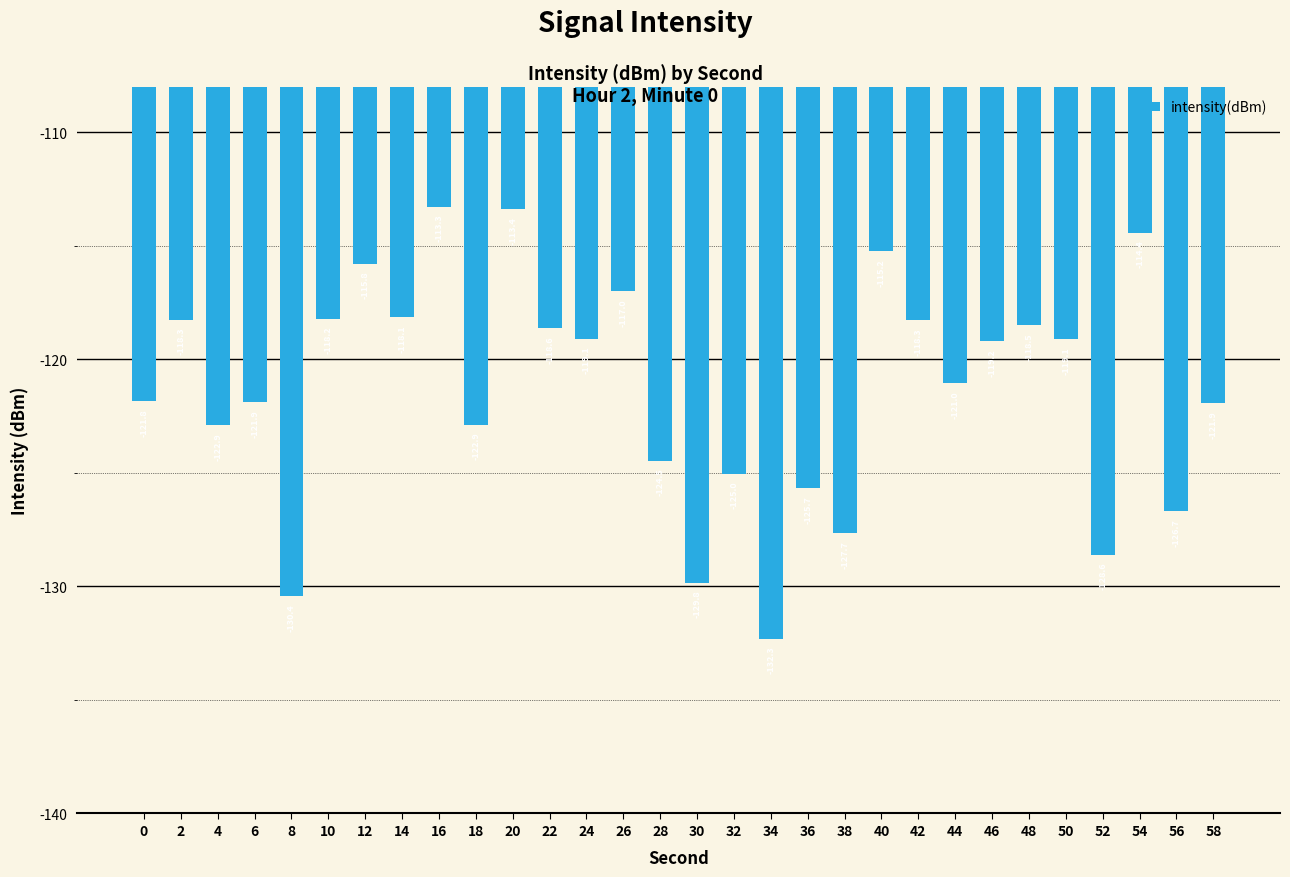

Which category has the highest value across all series?

16